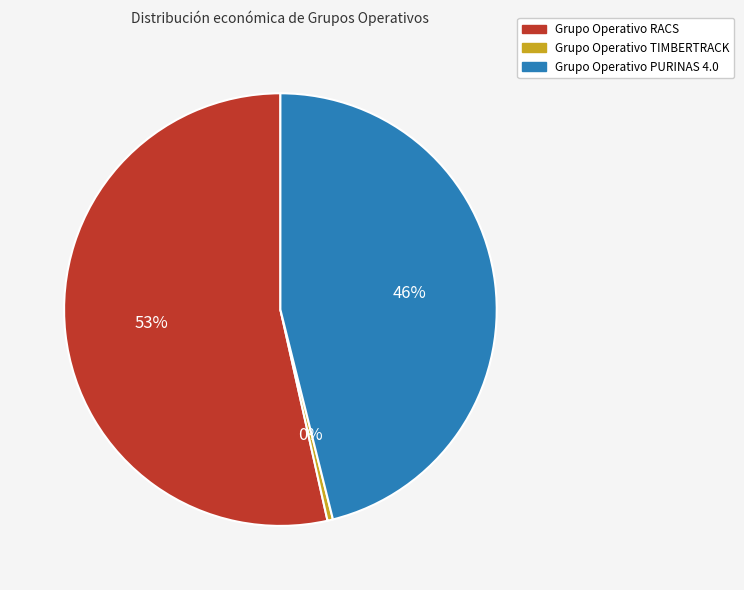

Which slice represents more than half of the pie?

Grupo Operativo RACS